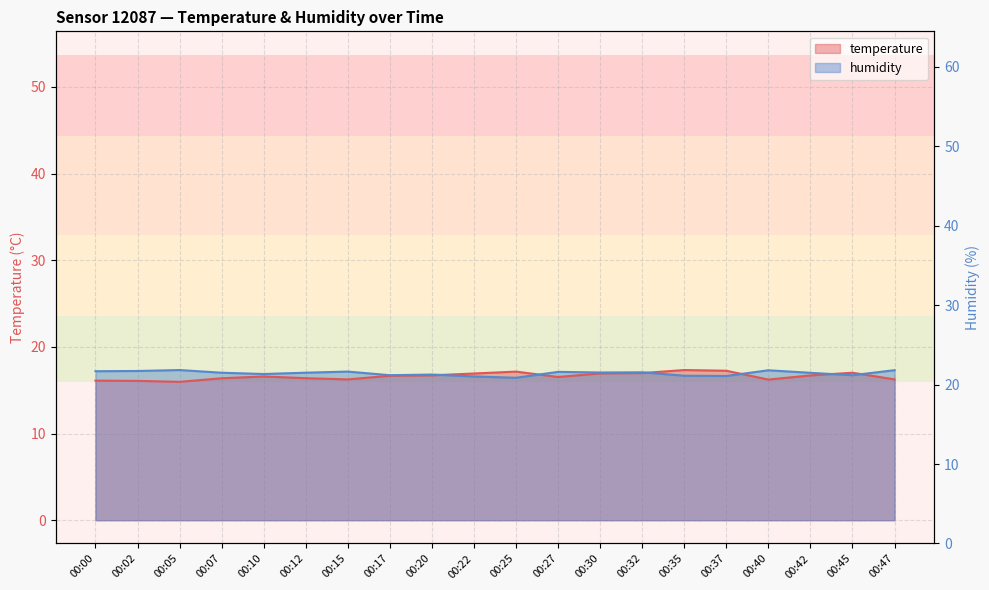

True or false: humidity has a value of 24.2 at 00:02.

False